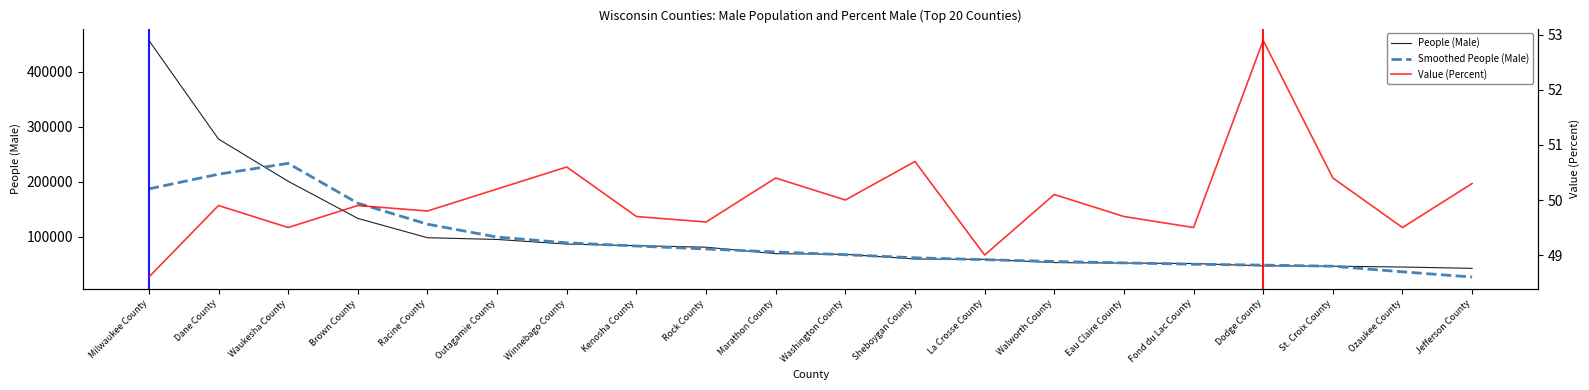

At which label does Value (Percent) first exceed 49?

Dane County